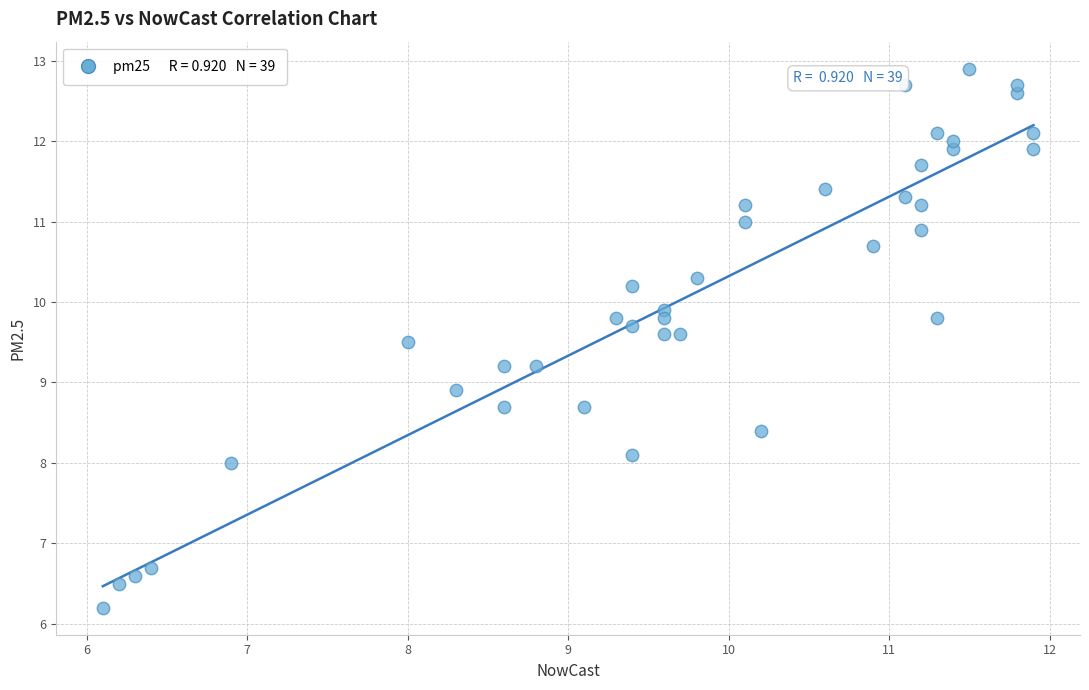

What is the range of Y values (max minus min)?

6.7